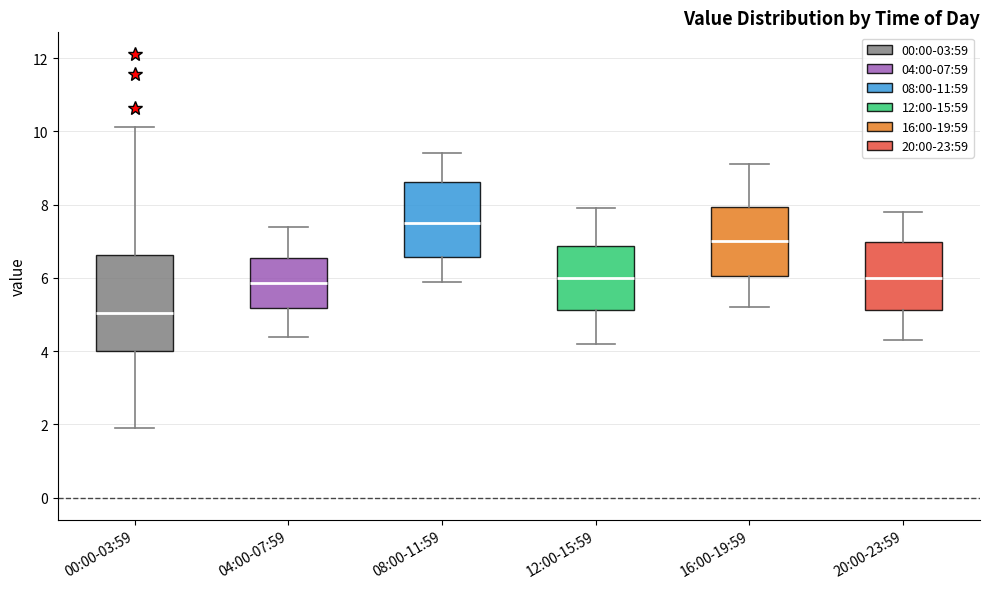

Where is the lower edge of the box for 04:00-07:59 on the y-axis? The values are not printed on the chart, so give them approximately, as read against the axis.

5.2